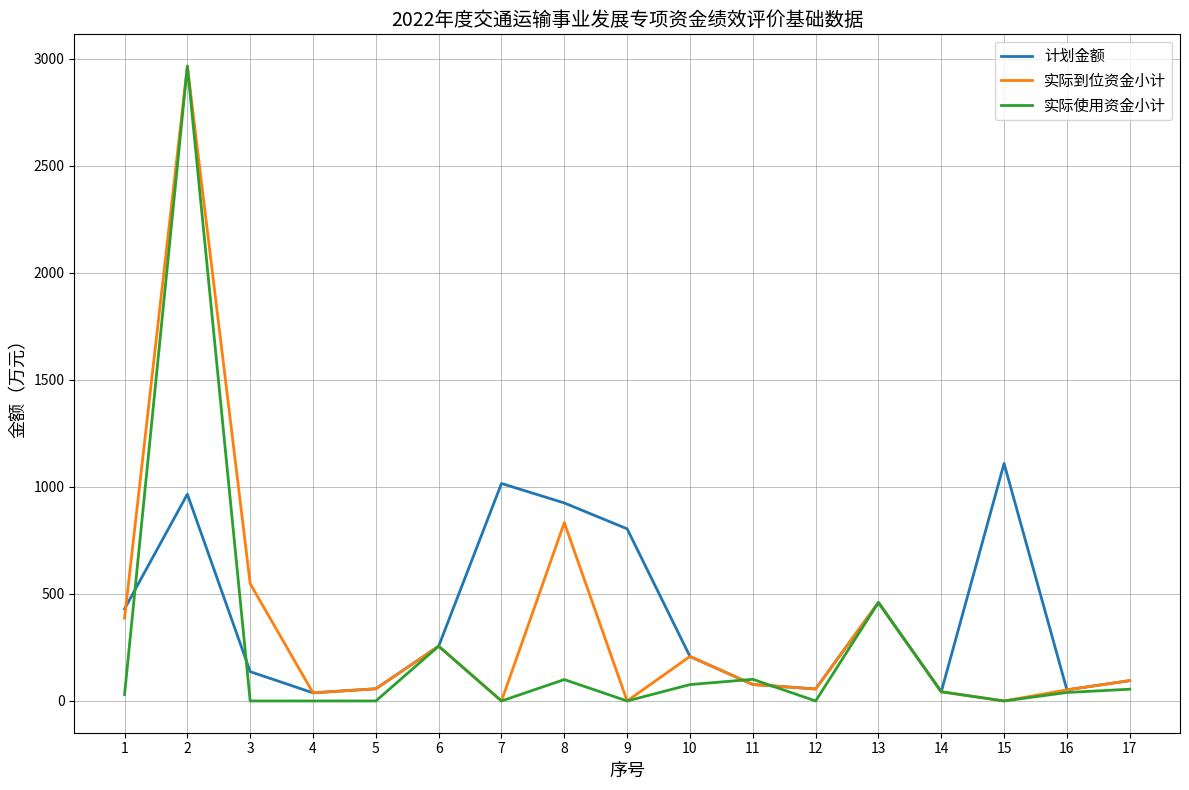

What is the average value of the 实际使用资金小计 series?

242.8